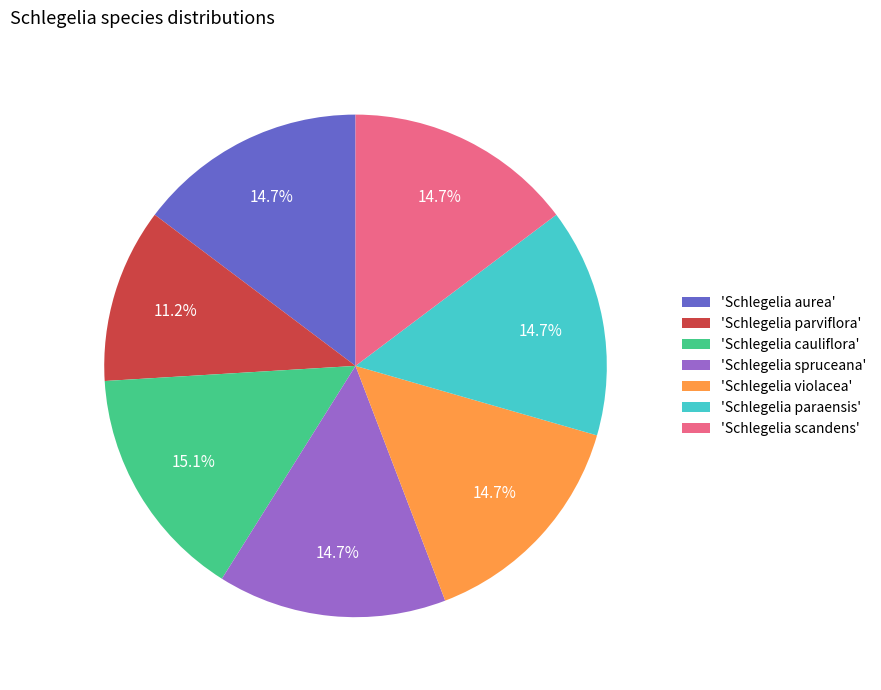

Which category has the smallest portion of the pie?

'Schlegelia parviflora'